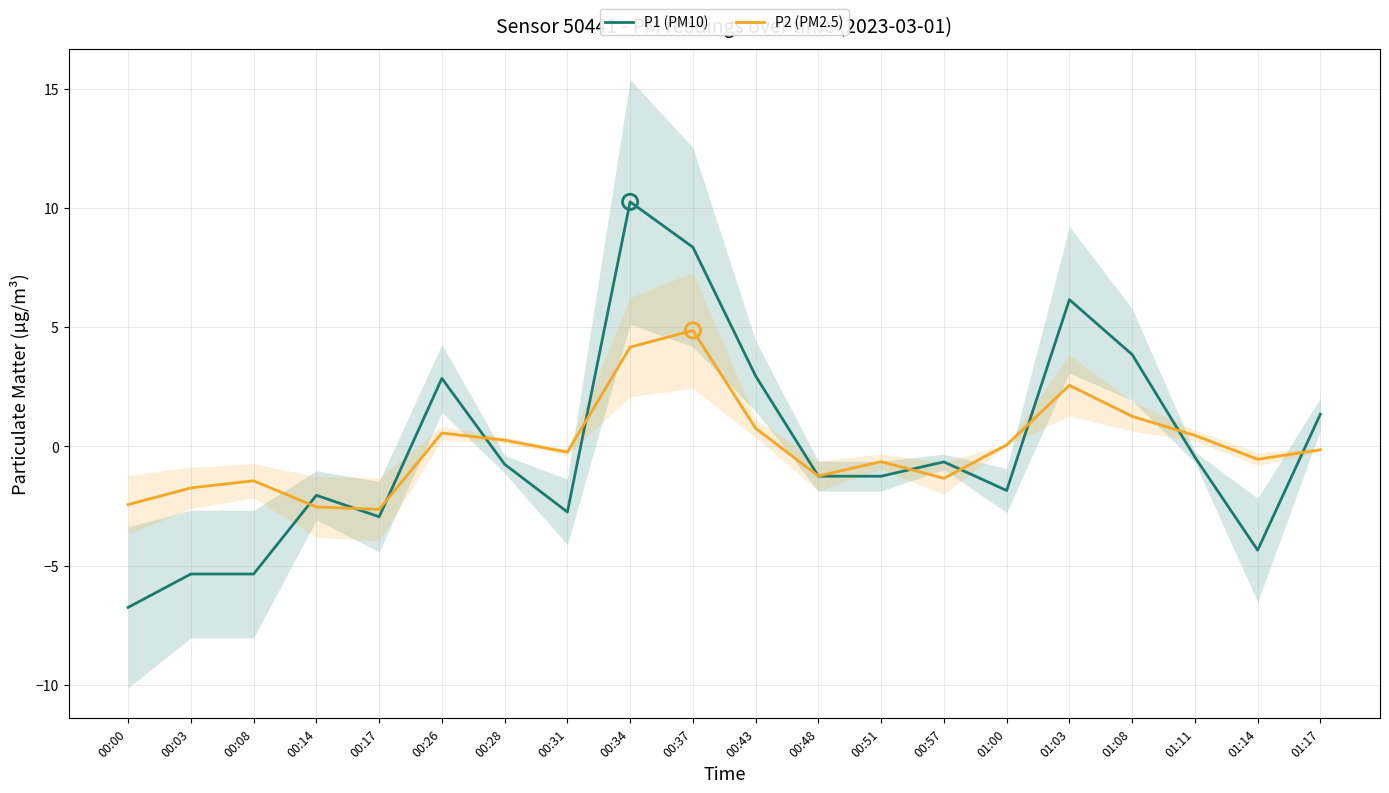

Which series has the widest spread of Y values?

P1 (PM10)